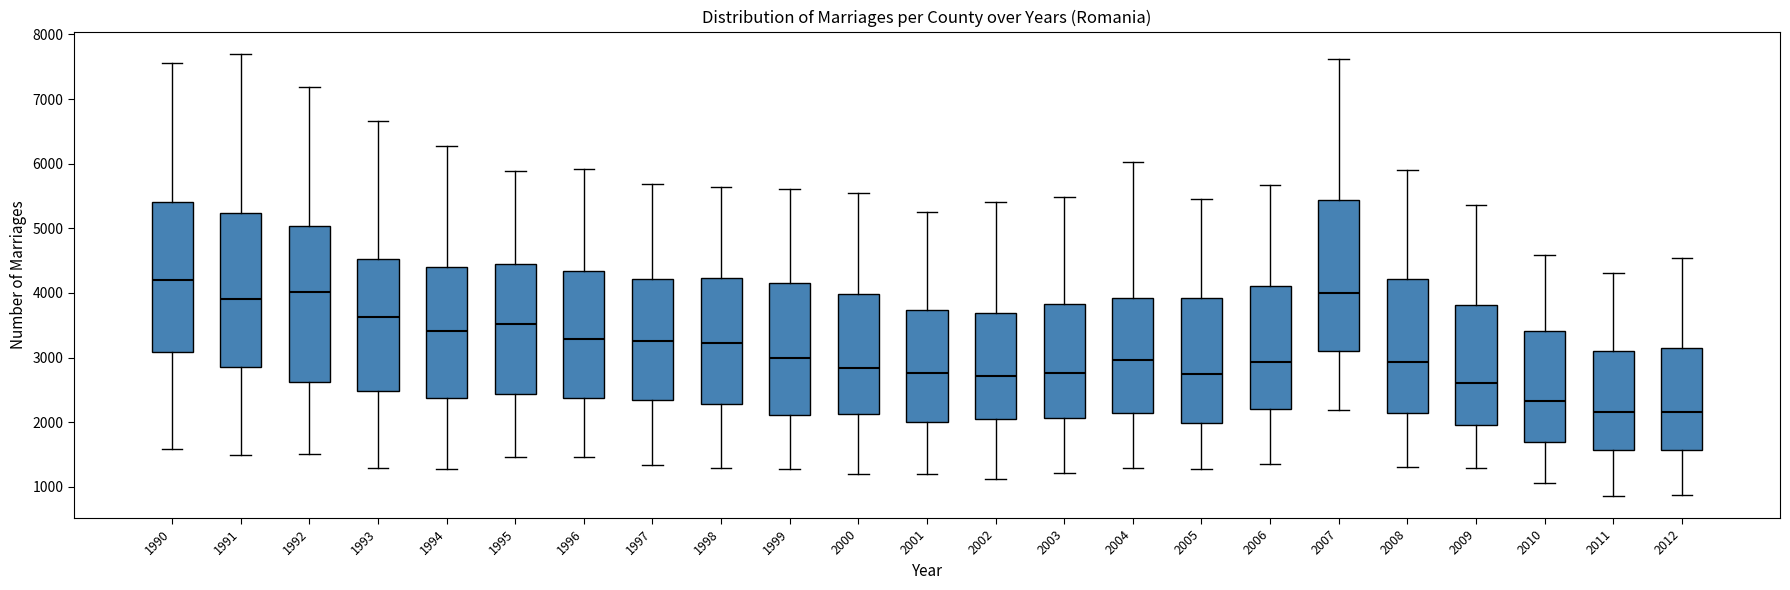

Reading left to right, transcribe this box plot: for each box, give where its median line is, the range the box spans, and where its two whiskers end, as read against the y-axis. The values are not printed on the chart, so give them approximately, as read against the axis.

1990: median 4200, box 3100 to 5400, whiskers 1600 to 7600
1991: median 3900, box 2800 to 5200, whiskers 1500 to 7700
1992: median 4000, box 2600 to 5000, whiskers 1500 to 7200
1993: median 3600, box 2500 to 4500, whiskers 1300 to 6700
1994: median 3400, box 2400 to 4400, whiskers 1300 to 6300
1995: median 3500, box 2400 to 4500, whiskers 1500 to 5900
1996: median 3300, box 2400 to 4300, whiskers 1500 to 5900
1997: median 3300, box 2300 to 4200, whiskers 1300 to 5700
1998: median 3200, box 2300 to 4200, whiskers 1300 to 5600
1999: median 3000, box 2100 to 4200, whiskers 1300 to 5600
2000: median 2800, box 2100 to 4000, whiskers 1200 to 5600
2001: median 2800, box 2000 to 3700, whiskers 1200 to 5200
2002: median 2700, box 2100 to 3700, whiskers 1100 to 5400
2003: median 2800, box 2100 to 3800, whiskers 1200 to 5500
2004: median 3000, box 2100 to 3900, whiskers 1300 to 6000
2005: median 2700, box 2000 to 3900, whiskers 1300 to 5500
2006: median 2900, box 2200 to 4100, whiskers 1300 to 5700
2007: median 4000, box 3100 to 5400, whiskers 2200 to 7600
2008: median 2900, box 2100 to 4200, whiskers 1300 to 5900
2009: median 2600, box 2000 to 3800, whiskers 1300 to 5400
2010: median 2300, box 1700 to 3400, whiskers 1100 to 4600
2011: median 2200, box 1600 to 3100, whiskers 900 to 4300
2012: median 2200, box 1600 to 3100, whiskers 900 to 4500